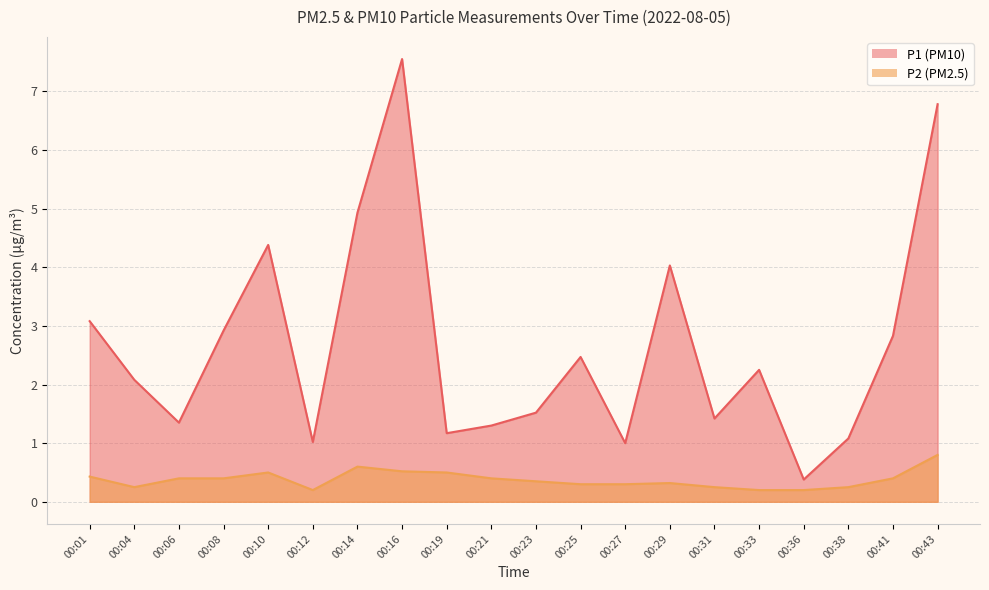

What is the difference between the highest and lowest values at 00:41?

2.4